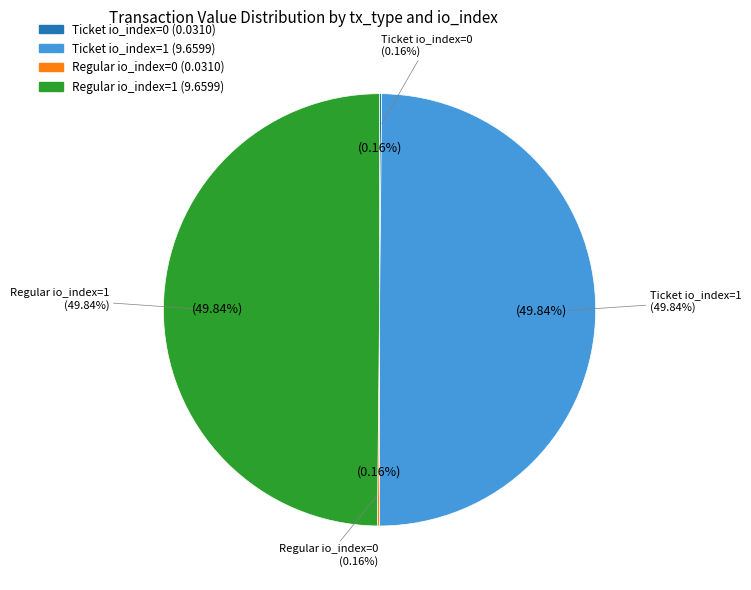

To the nearest percent, what is the average slice percentage?

25%